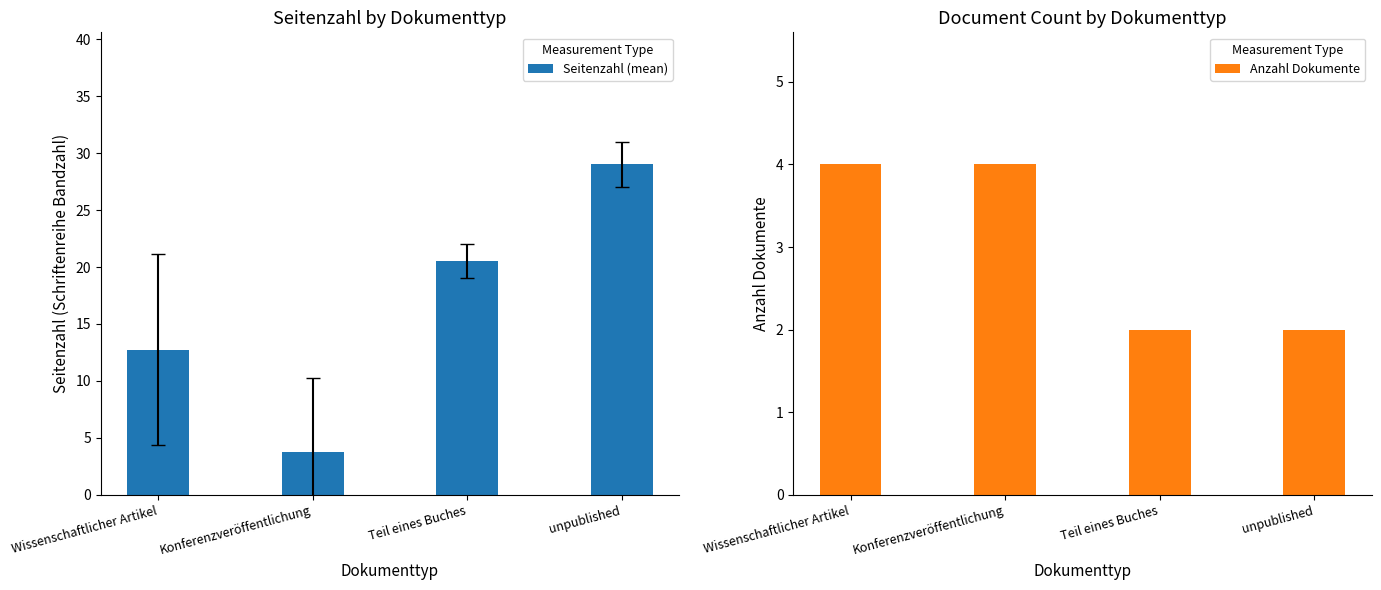

Which series changed the most between Teil eines Buches and unpublished?

Seitenzahl (mean)